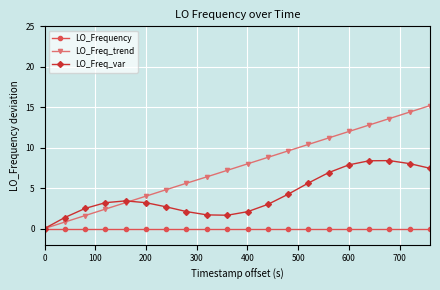

List the series in order of their overall mean, lowest first.

LO_Frequency, LO_Freq_var, LO_Freq_trend